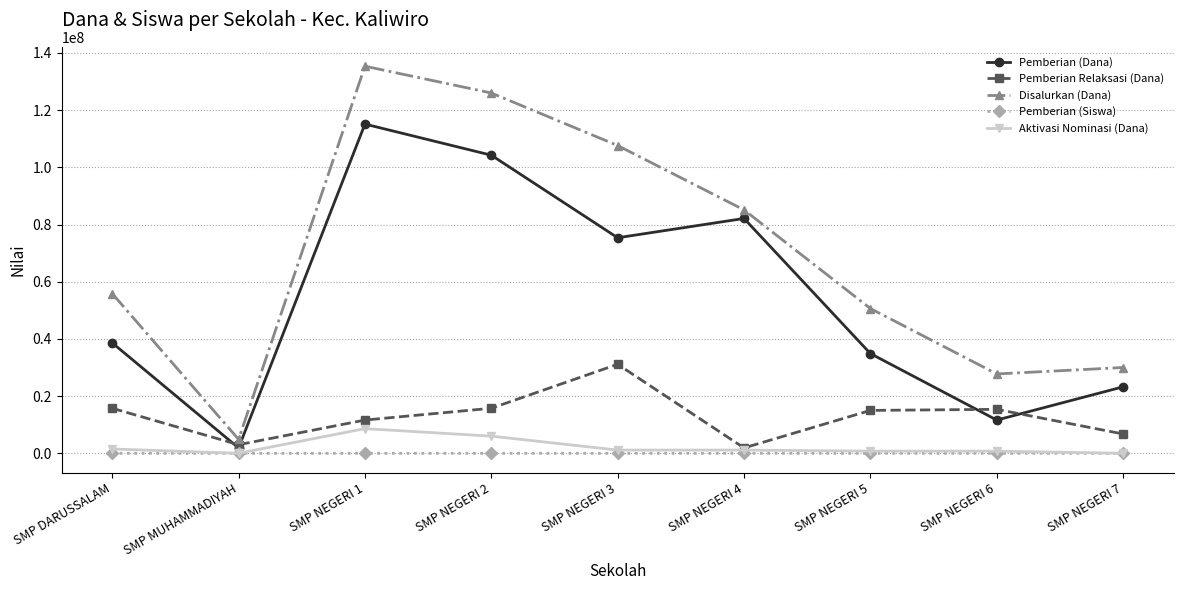

At SMP NEGERI 2, list the series in order from largest to smallest.

Disalurkan (Dana), Pemberian (Dana), Pemberian Relaksasi (Dana), Aktivasi Nominasi (Dana), Pemberian (Siswa)